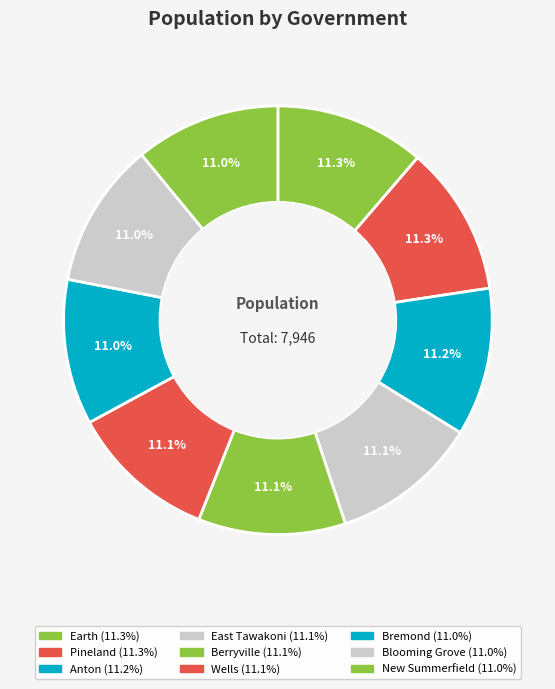

To the nearest percent, what is the combined percentage of Bremond and Berryville?

22%